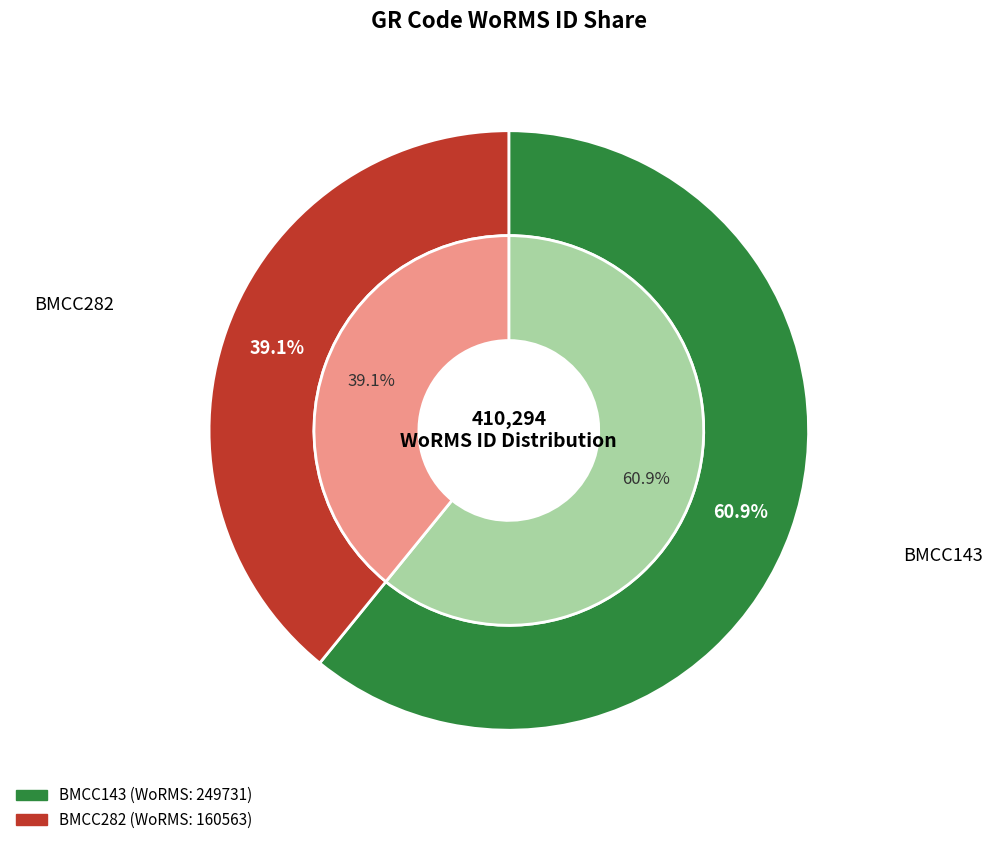

True or false: BMCC143 accounts for 61% of the total.

True